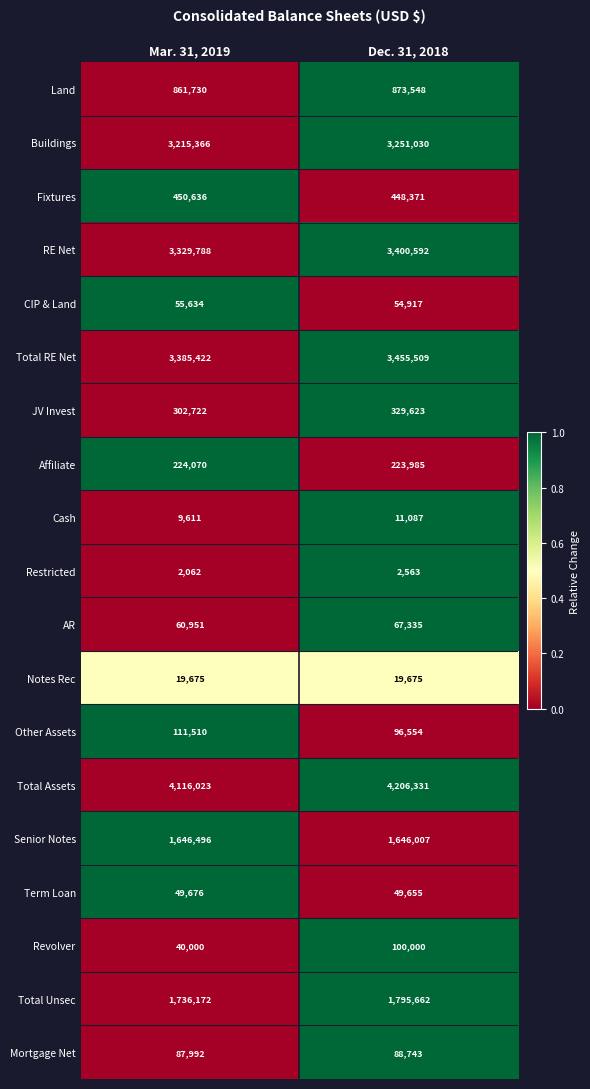

At which label is JV Invest closest to 316172?

Mar. 31, 2019